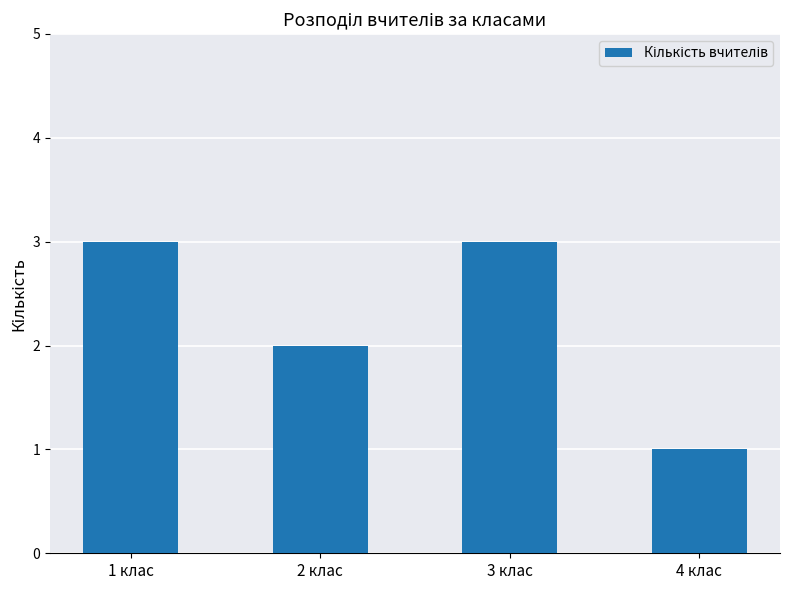

What is the minimum value shown in the chart?

1